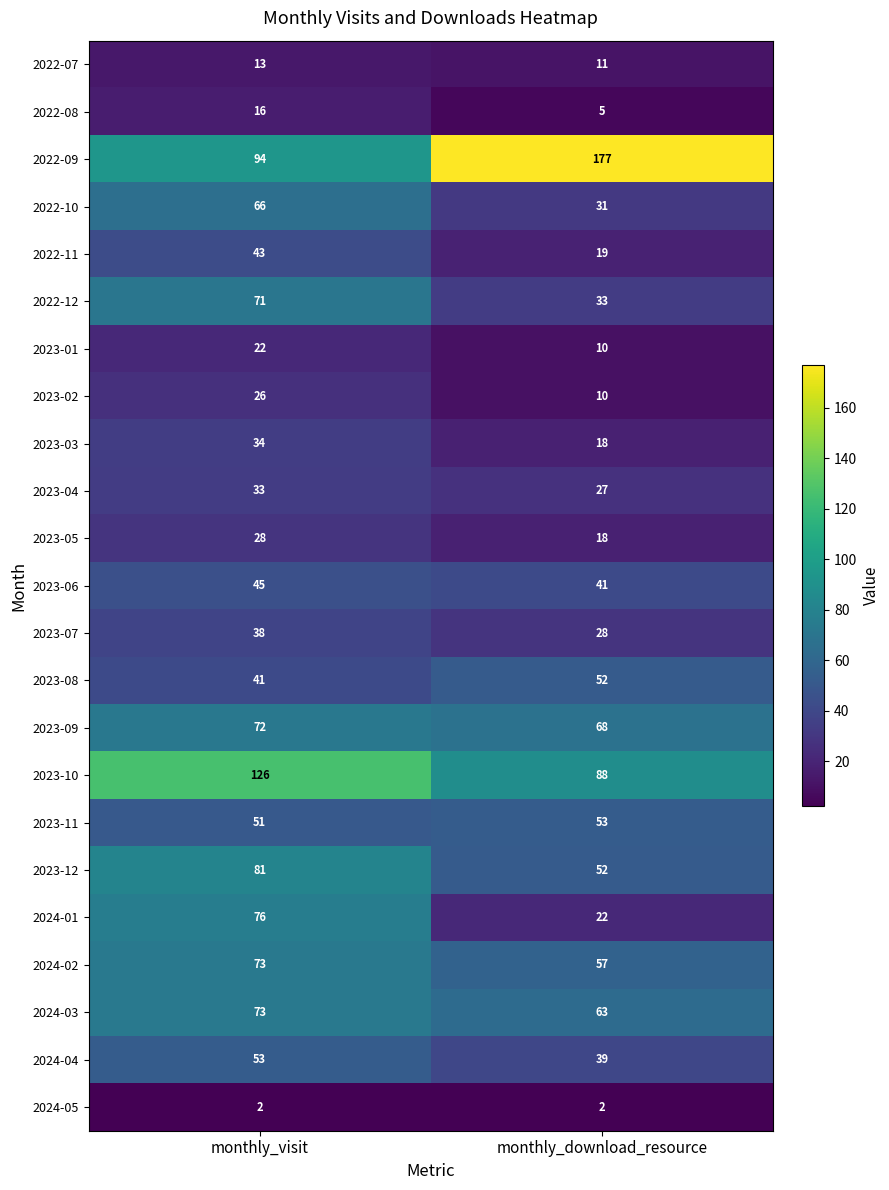

True or false: 2023-06 has a value of 41 at monthly_download_resource.

True